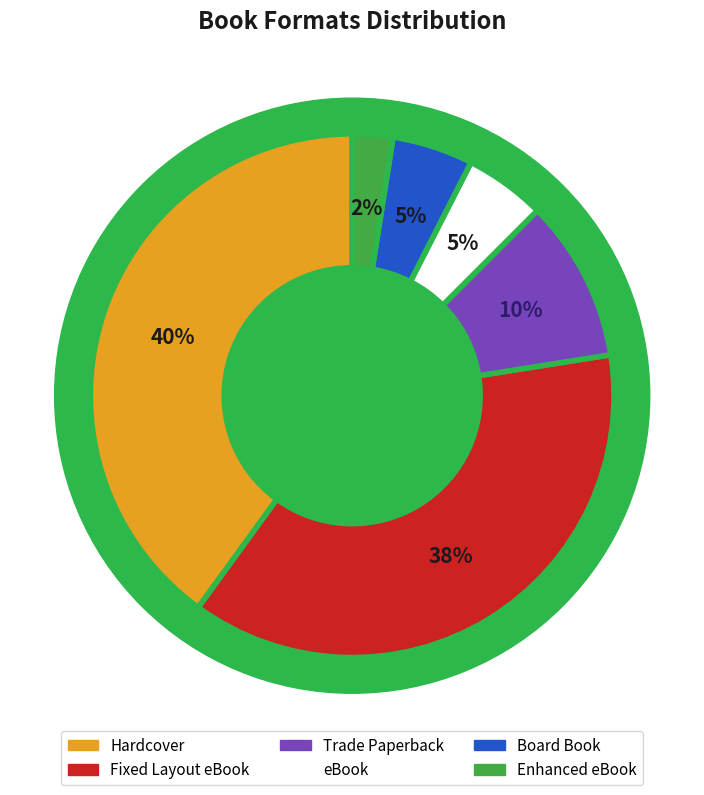

To the nearest percent, what is the difference between the largest and smallest slice percentages?

38%